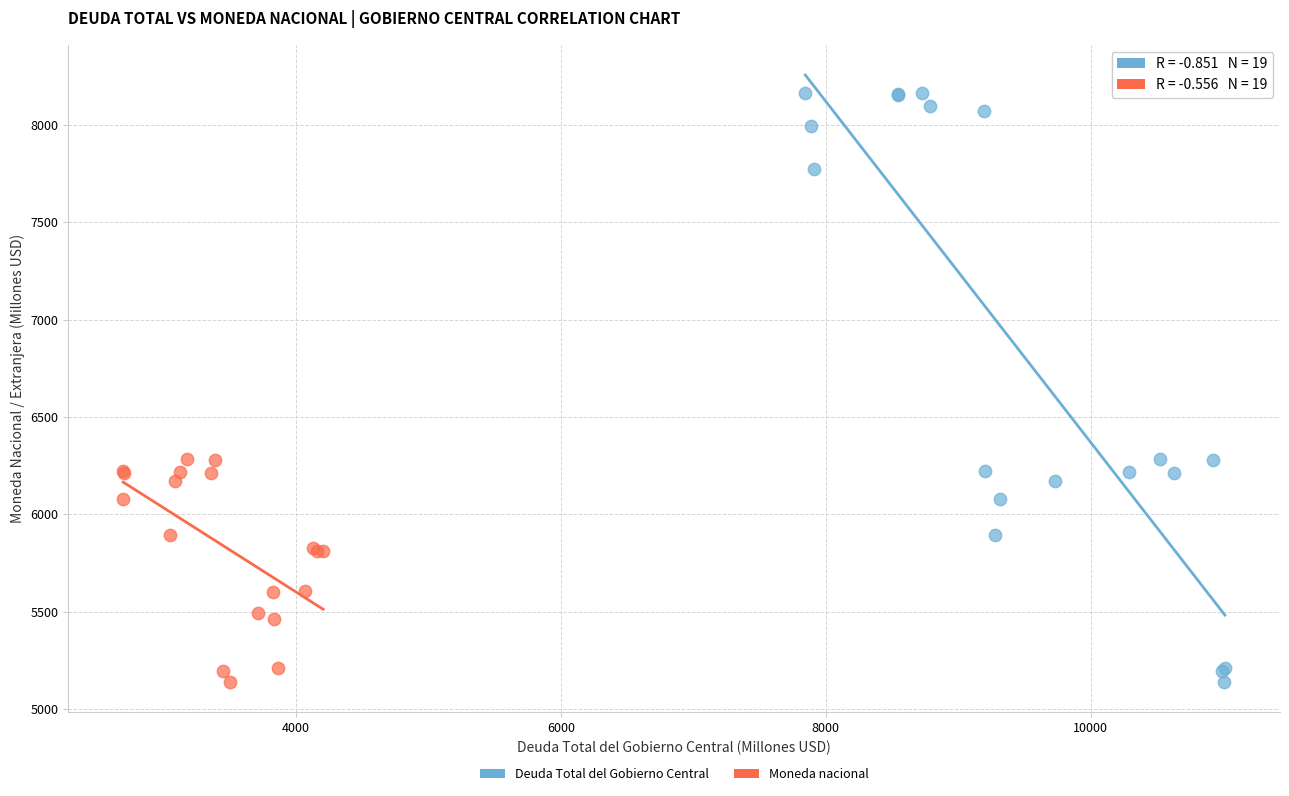

What are all the series names shown in the legend?

Deuda Total del Gobierno Central, Moneda nacional